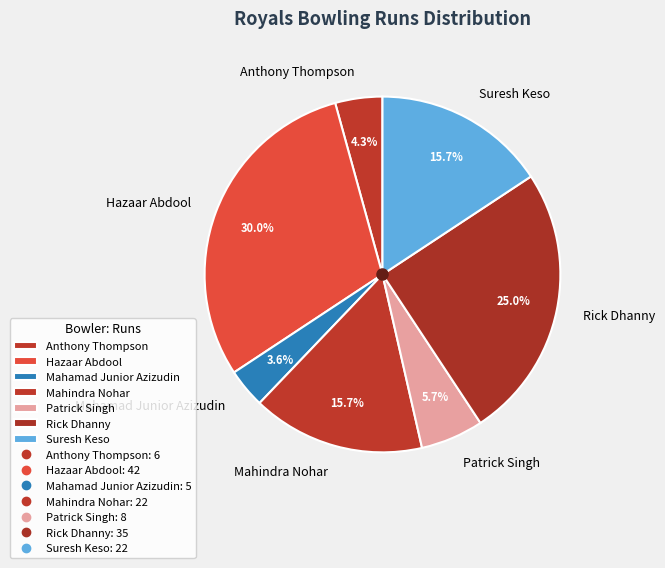

What percentage is the Suresh Keso slice, to the nearest percent?

16%